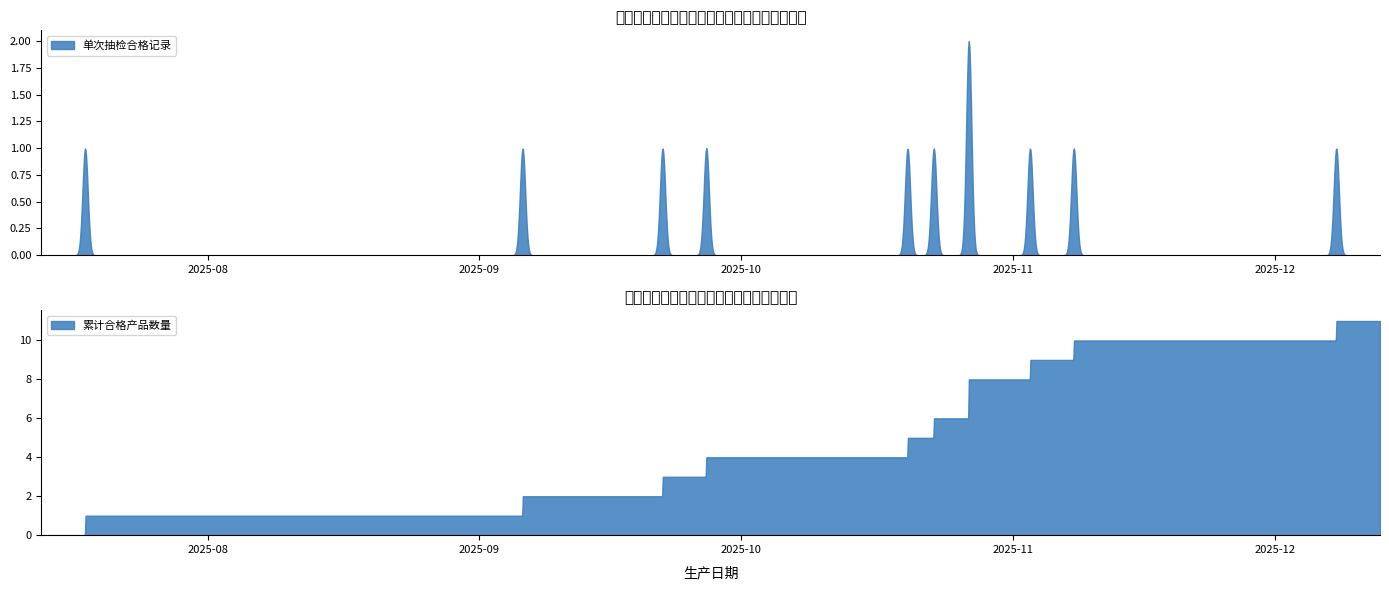

Where is the data nearest to the value 6?

2025-10-23